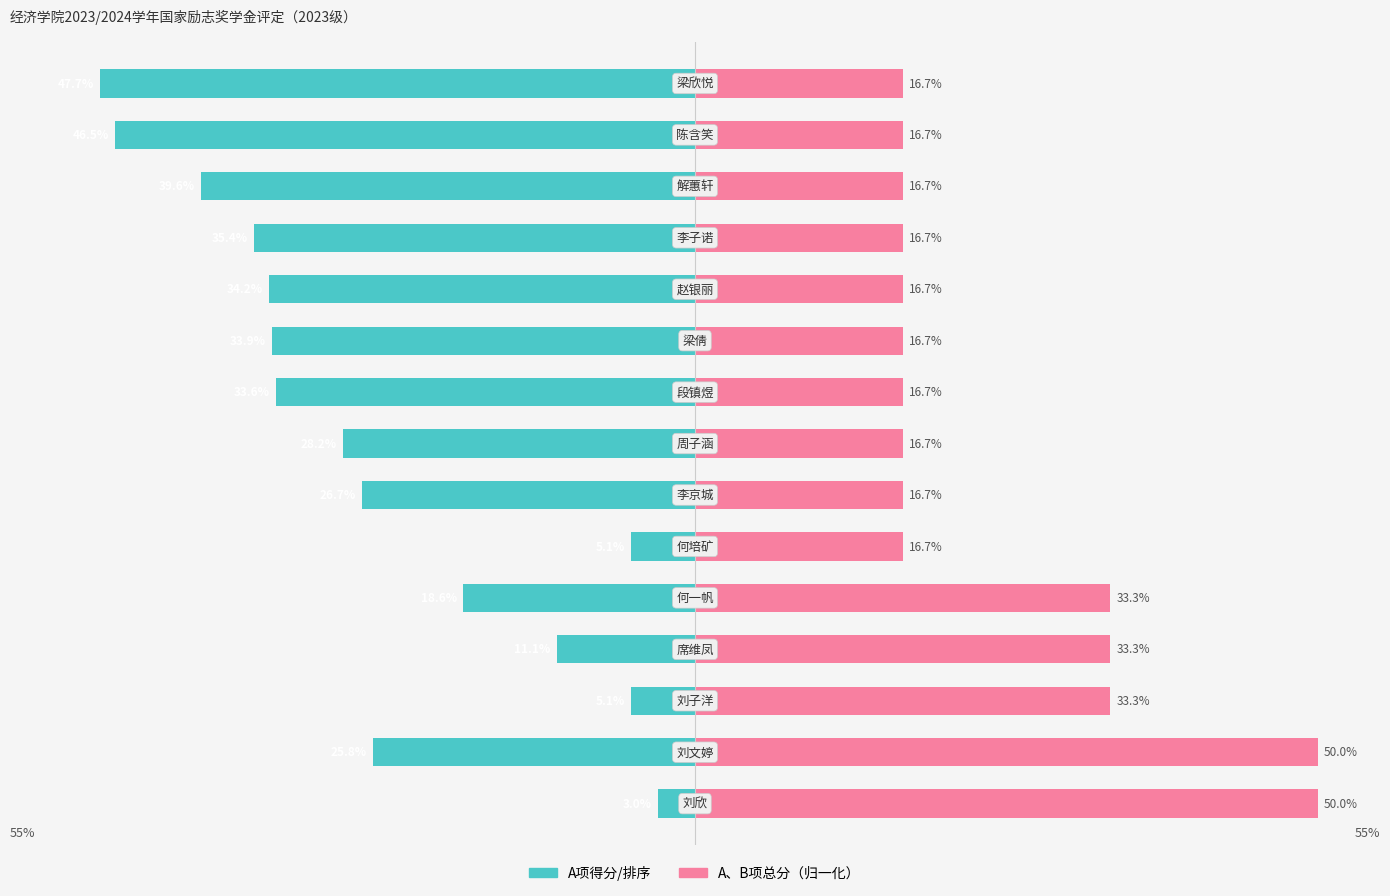

Is the value of A、B项总分 at 6 greater than the value of A项得分 at 8?

Yes